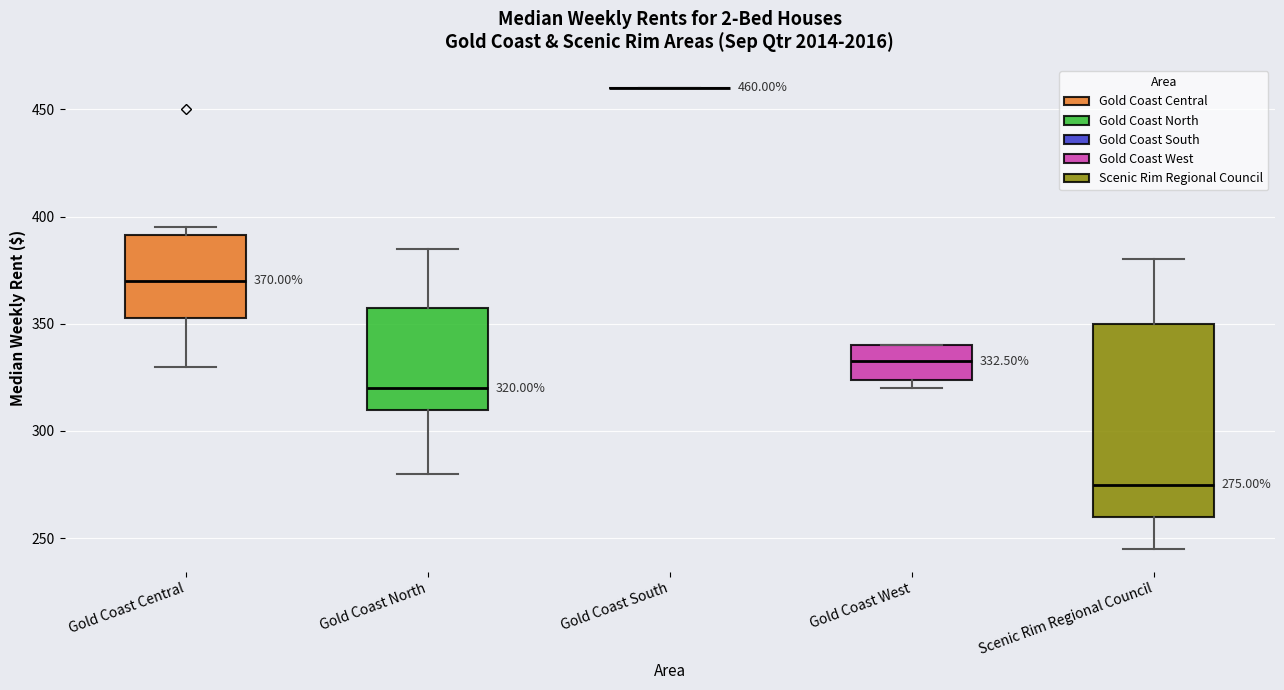

Which box is the tallest, from its lower edge to its upper edge?

Scenic Rim Regional Council